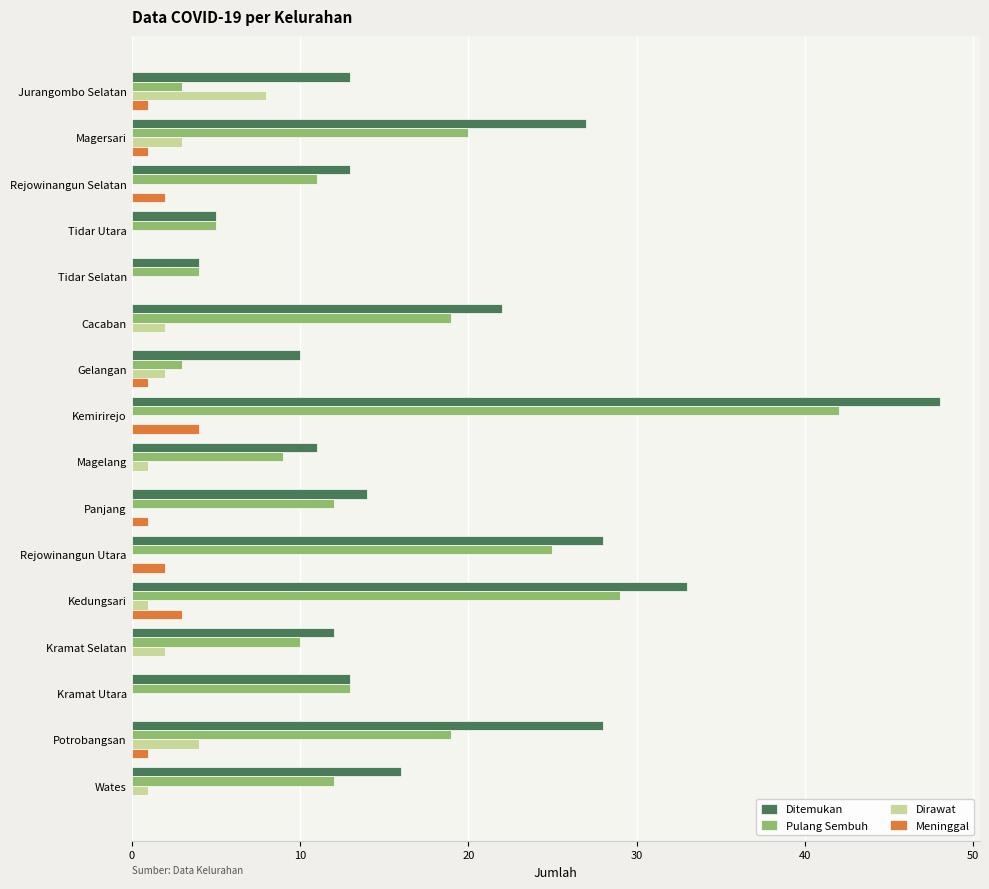

What is the highest value of the Meninggal series?

4